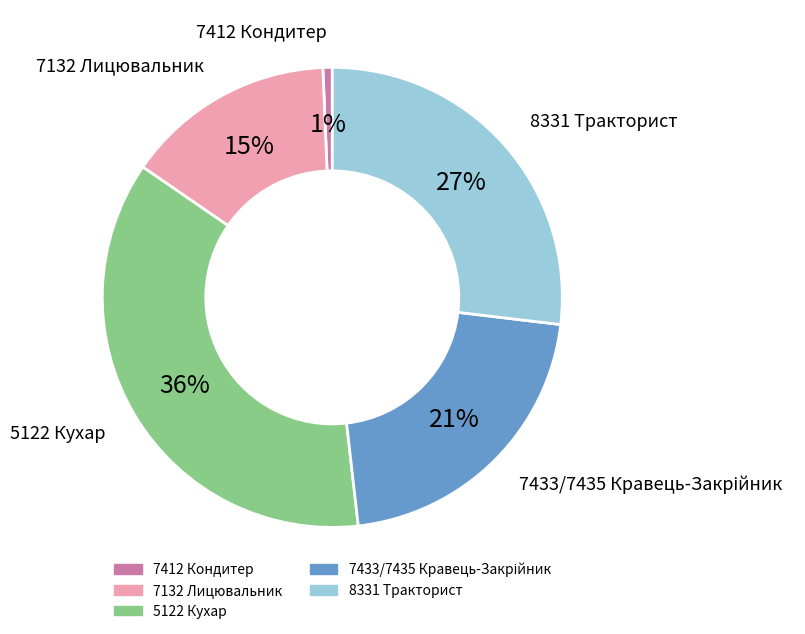

Is the sum of 7412 Кондитер and 5122 Кухар greater than half?

No